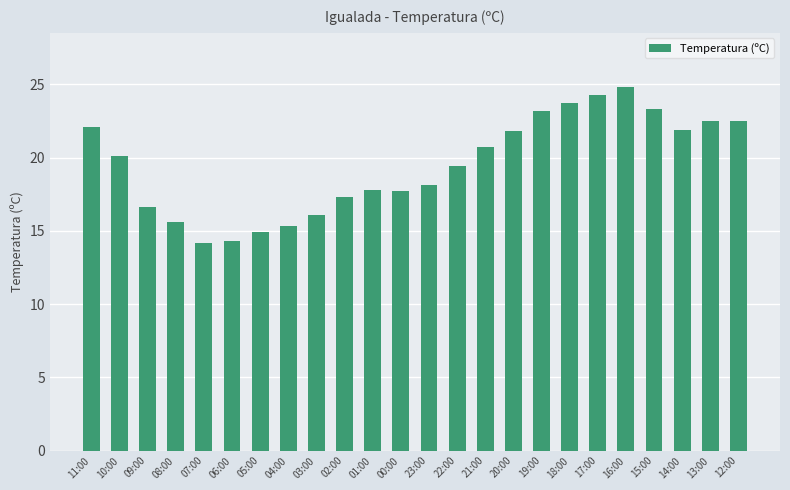

What is the difference between the second highest and second lowest values?

10.0